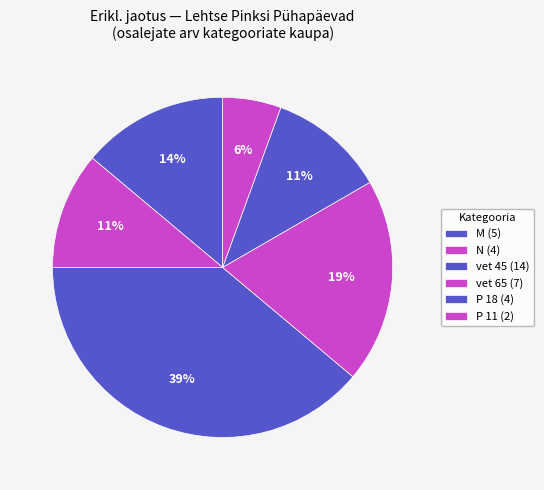

How many segments does this pie chart have?

6